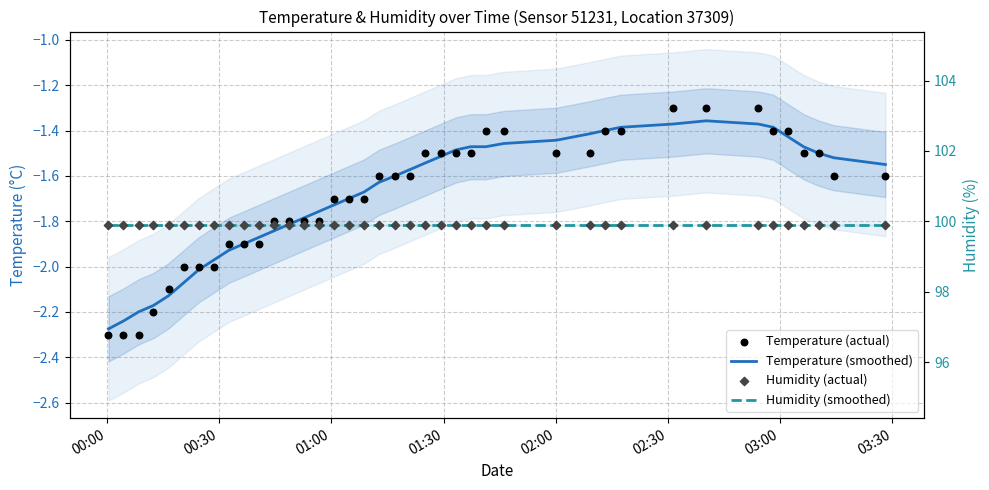

Which series contains the highest Y value?

Humidity (smoothed)